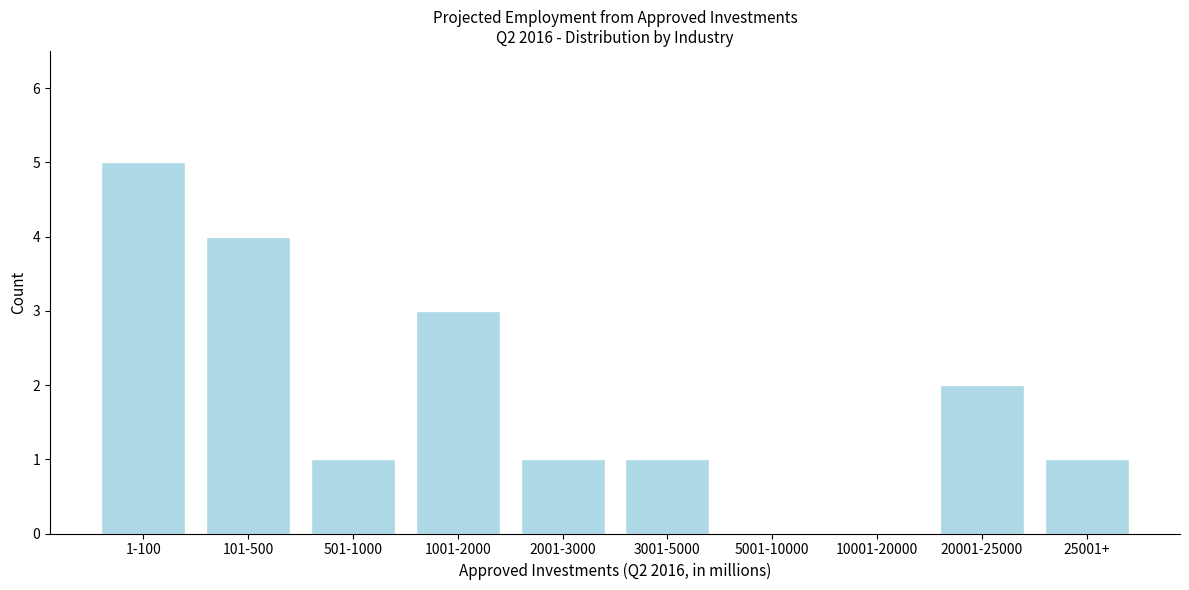

Reading left to right, list all the values displayed in this chart.

1-100=5	101-500=4	501-1000=1	1001-2000=3	2001-3000=1	3001-5000=1	5001-10000=0	10001-20000=0	20001-25000=2	25001+=1